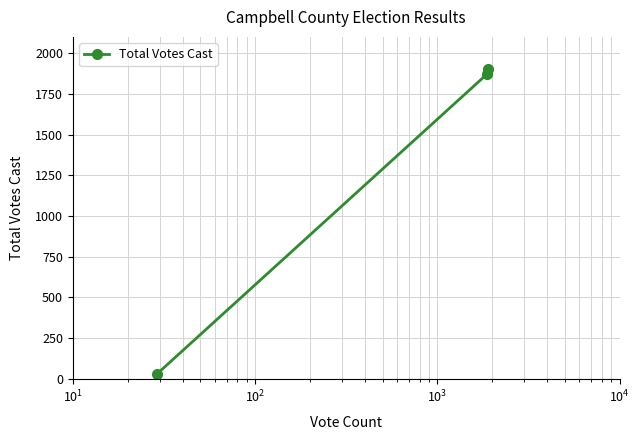

What is the smallest value displayed?

29